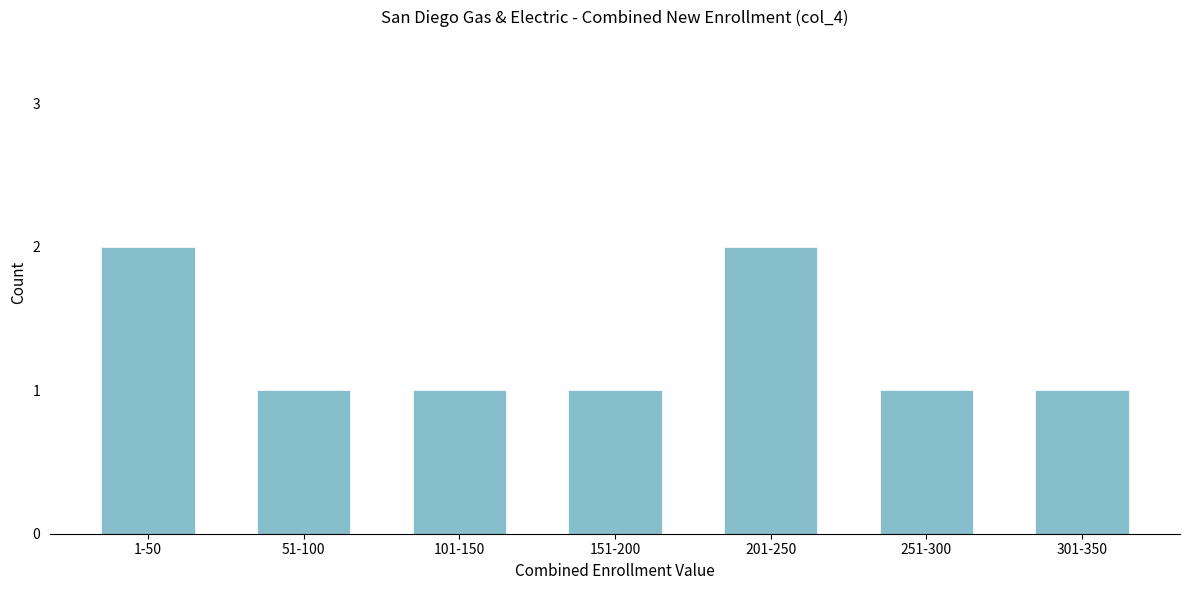

Reading right to left, what are all the values shown in this chart?

301-350=1	251-300=1	201-250=2	151-200=1	101-150=1	51-100=1	1-50=2